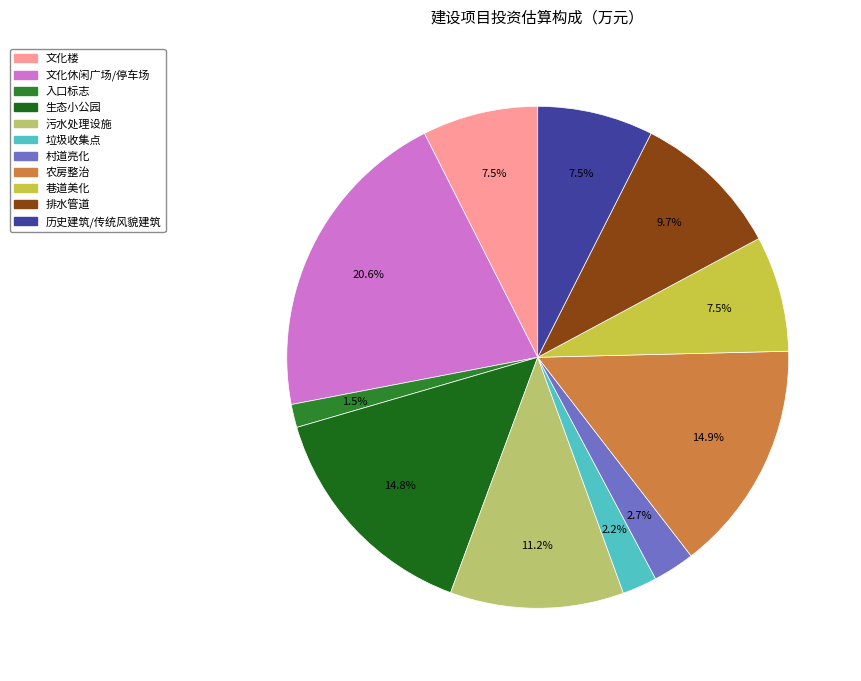

To the nearest percent, what is the average slice percentage?

9%